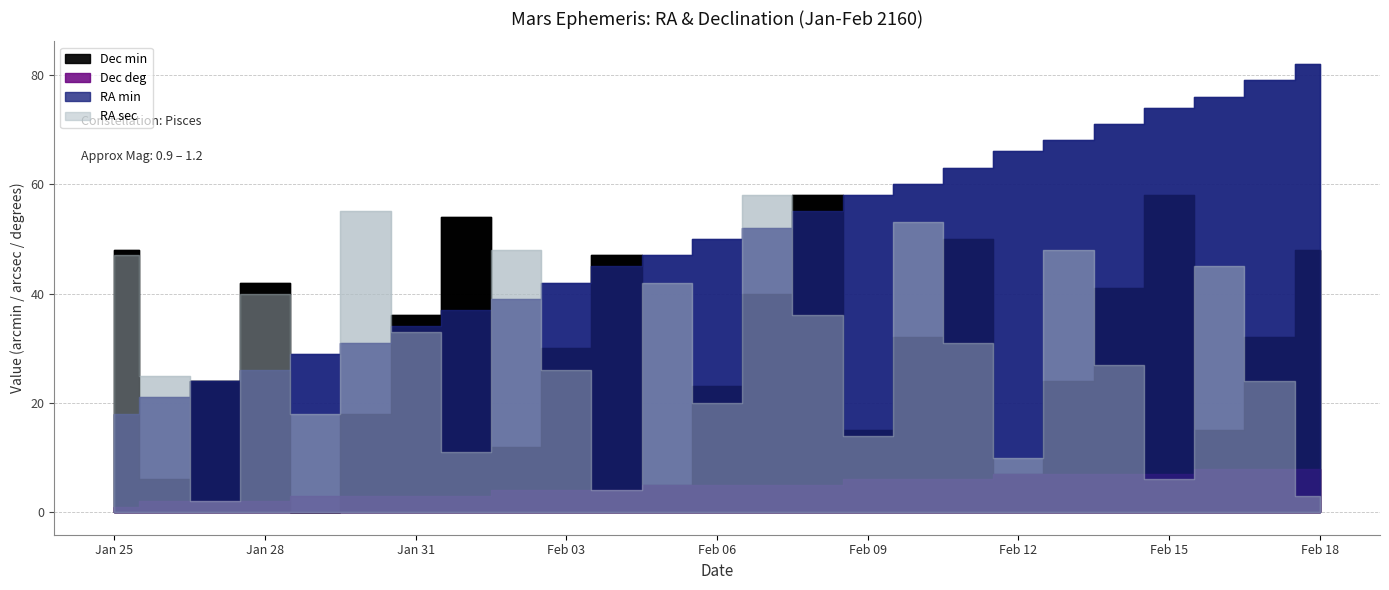

Reading left to right, list all the values displayed in this chart.

RA min: Jan 25=18	Jan 26=21	Jan 27=24	Jan 28=26	Jan 29=29	Jan 30=31	Jan 31=34	Feb 01=37	Feb 02=39	Feb 03=42	Feb 04=45	Feb 05=47	Feb 06=50	Feb 07=52	Feb 08=55	Feb 09=58	Feb 10=60	Feb 11=63	Feb 12=66	Feb 13=68	Feb 14=71	Feb 15=74	Feb 16=76	Feb 17=79	Feb 18=82
Dec deg: Jan 25=1	Jan 26=2	Jan 27=2	Jan 28=2	Jan 29=3	Jan 30=3	Jan 31=3	Feb 01=3	Feb 02=4	Feb 03=4	Feb 04=4	Feb 05=5	Feb 06=5	Feb 07=5	Feb 08=5	Feb 09=6	Feb 10=6	Feb 11=6	Feb 12=7	Feb 13=7	Feb 14=7	Feb 15=7	Feb 16=8	Feb 17=8	Feb 18=8
Dec min: Jan 25=48	Jan 26=6	Jan 27=24	Jan 28=42	Jan 29=0	Jan 30=18	Jan 31=36	Feb 01=54	Feb 02=12	Feb 03=30	Feb 04=47	Feb 05=5	Feb 06=23	Feb 07=40	Feb 08=58	Feb 09=15	Feb 10=32	Feb 11=50	Feb 12=7	Feb 13=24	Feb 14=41	Feb 15=58	Feb 16=15	Feb 17=32	Feb 18=48
RA sec: Jan 25=47	Jan 26=25	Jan 27=2	Jan 28=40	Jan 29=18	Jan 30=55	Jan 31=33	Feb 01=11	Feb 02=48	Feb 03=26	Feb 04=4	Feb 05=42	Feb 06=20	Feb 07=58	Feb 08=36	Feb 09=14	Feb 10=53	Feb 11=31	Feb 12=10	Feb 13=48	Feb 14=27	Feb 15=6	Feb 16=45	Feb 17=24	Feb 18=3